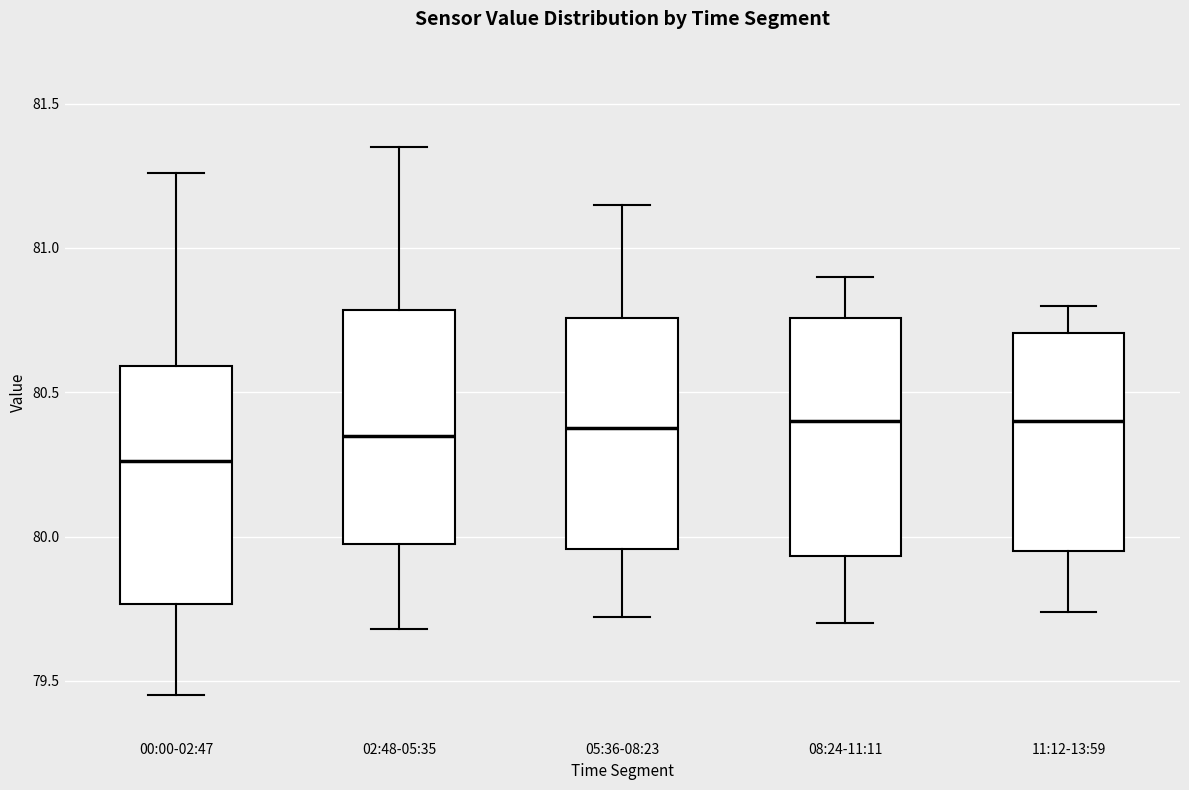

Where is the upper edge of the box for 08:24-11:11 on the y-axis? The values are not printed on the chart, so give them approximately, as read against the axis.

80.75